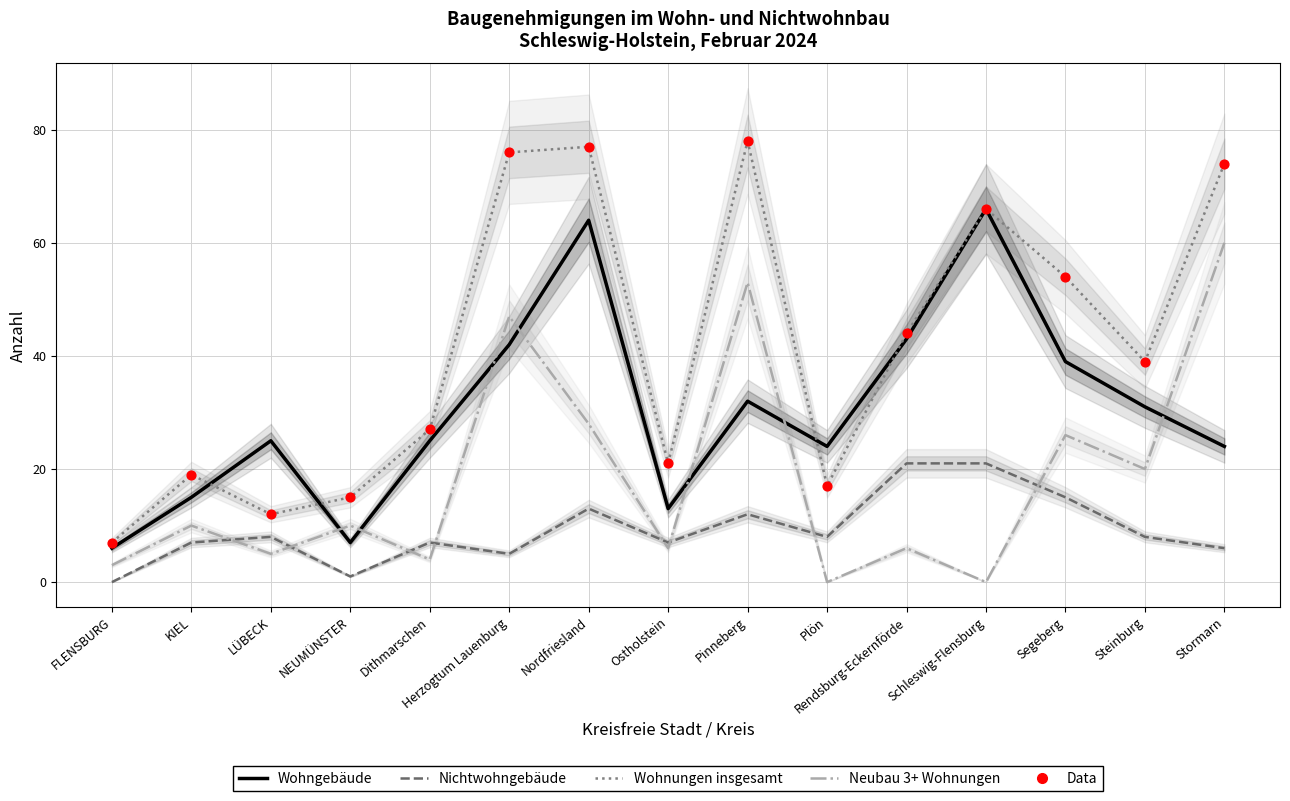

Which series contains the highest Y value?

Wohnungen insgesamt